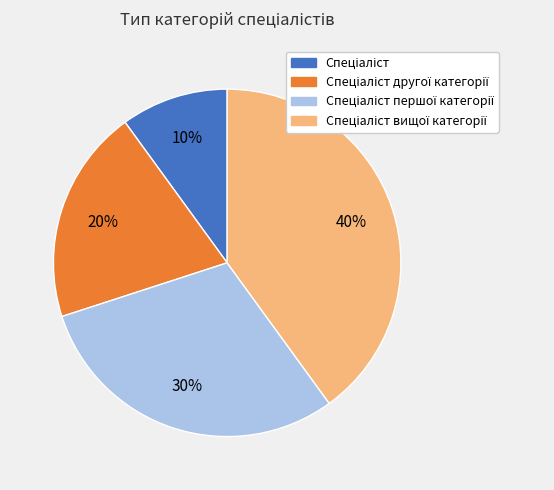

To the nearest percent, what is the average slice percentage?

25%